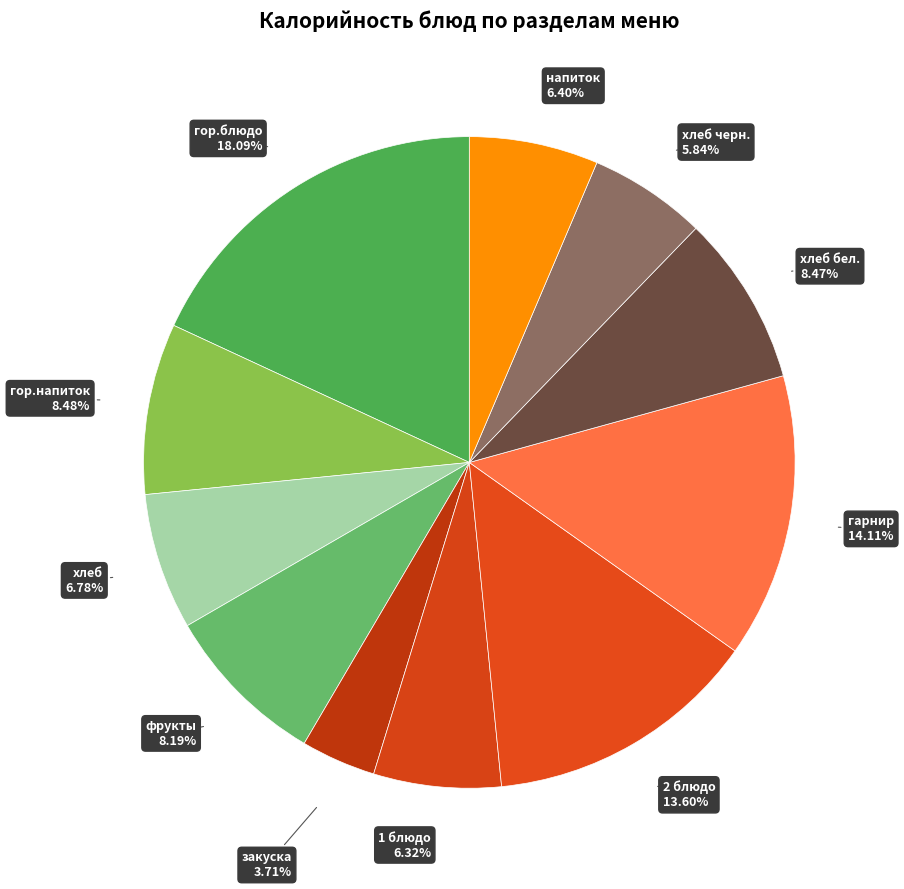

Is there any slice that represents more than half of the pie?

No